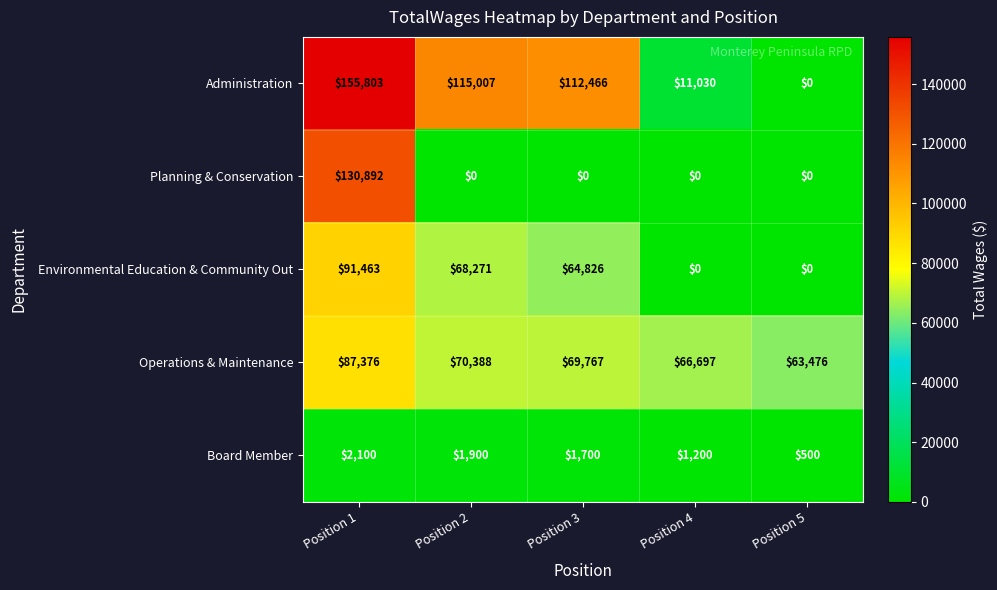

What is the difference between the second highest and second lowest values in the Board Member series?

700